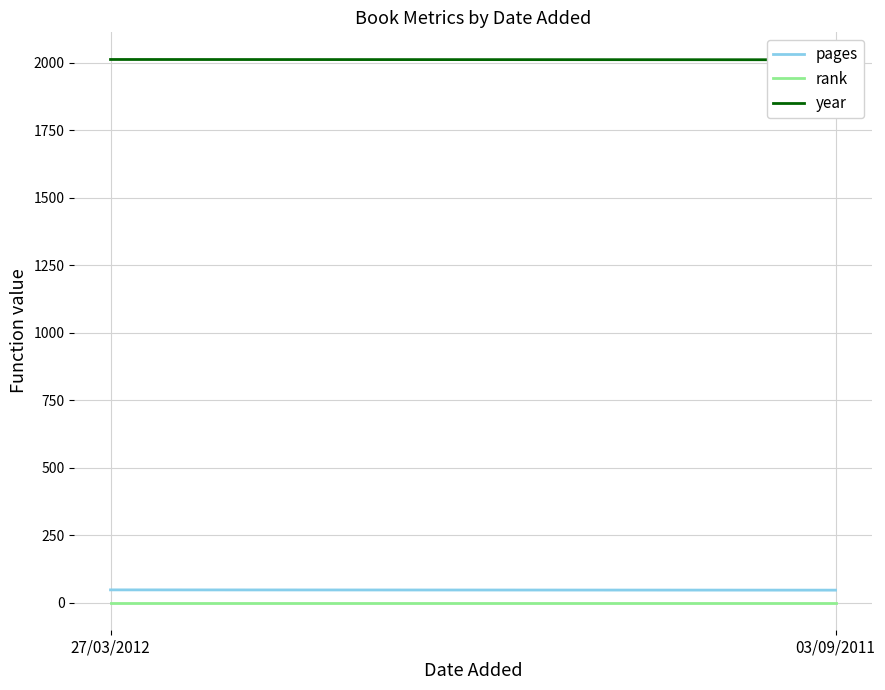

The value of pages at 27/03/2012 is 48. True or false?

True